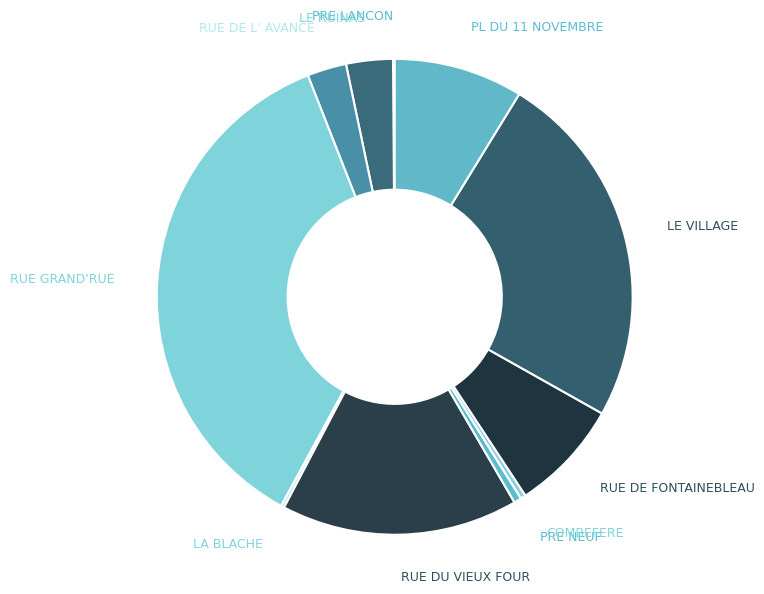

The RUE GRAND'RUE slice represents 36% of the pie. True or false?

True